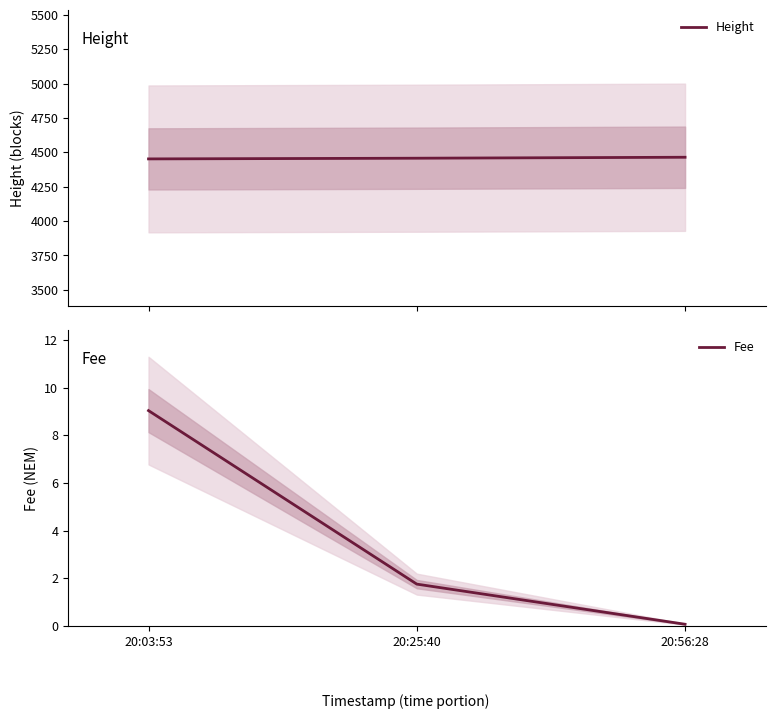

What is the label of the 2nd point from the left?

20:25:40